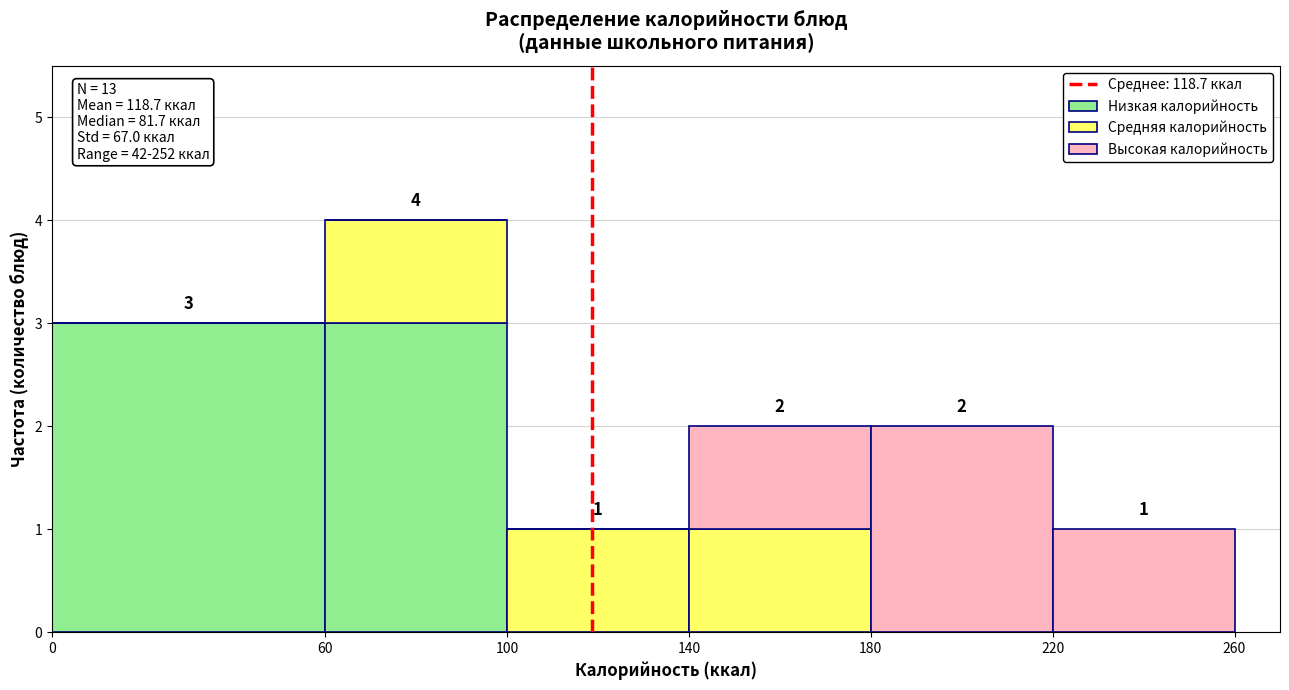

Which range on the x-axis has the tallest stacked bar (by total height)?

60 to 100